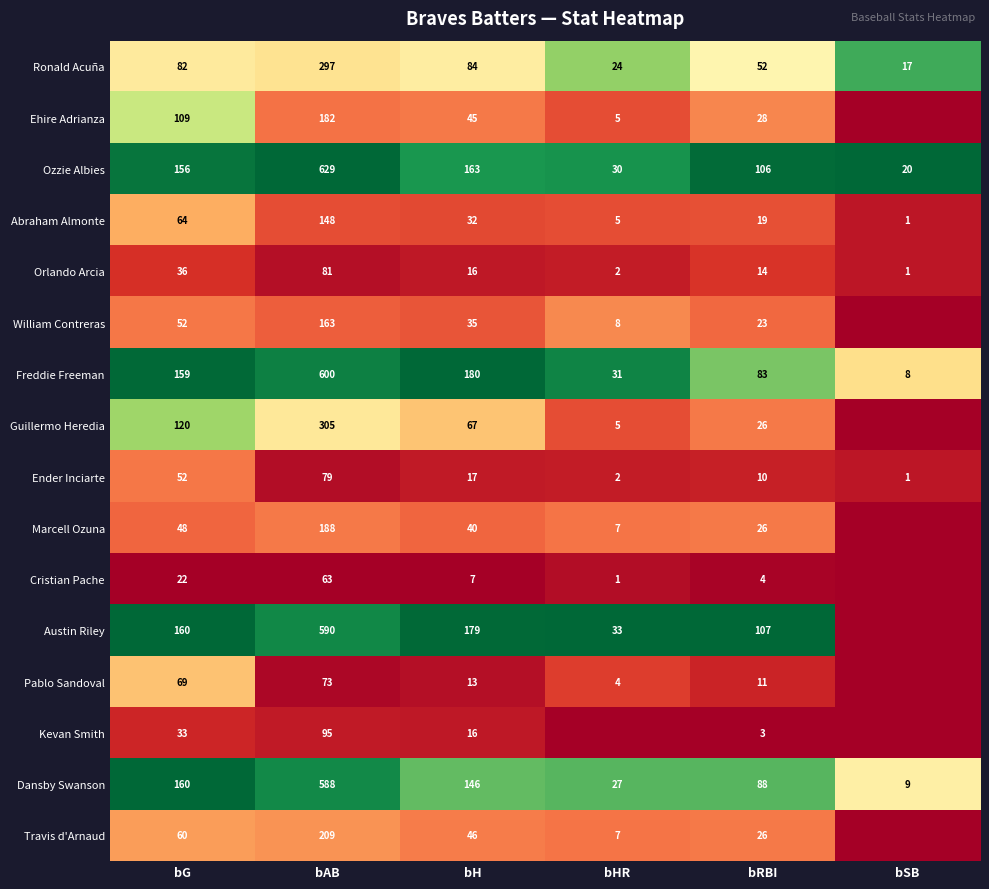

Is the value of Austin Riley at bH greater than the value of Ronald Acuña at bH?

Yes